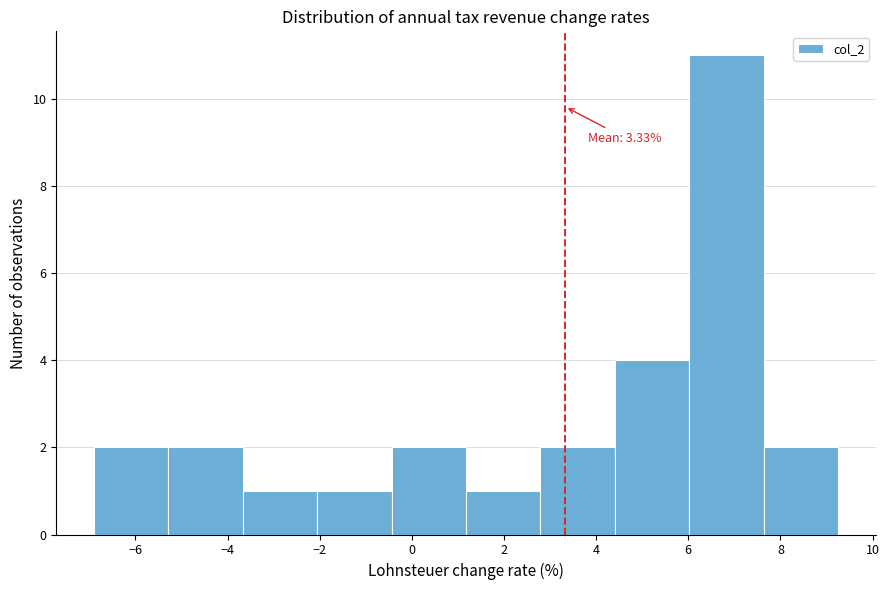

Which range on the x-axis has the tallest bar?

6.0 to 7.6